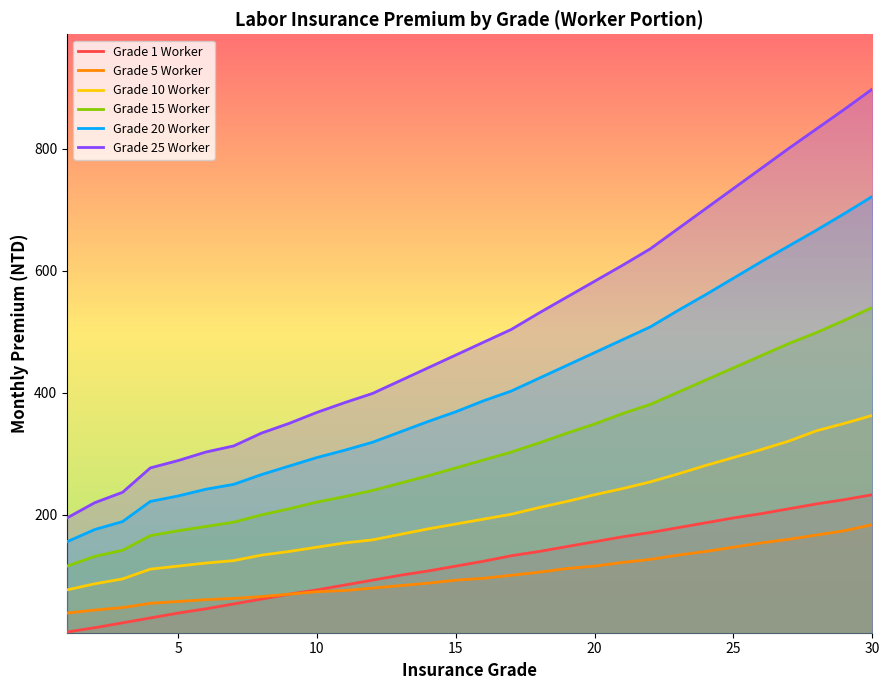

What is the minimum value shown in the chart?

8